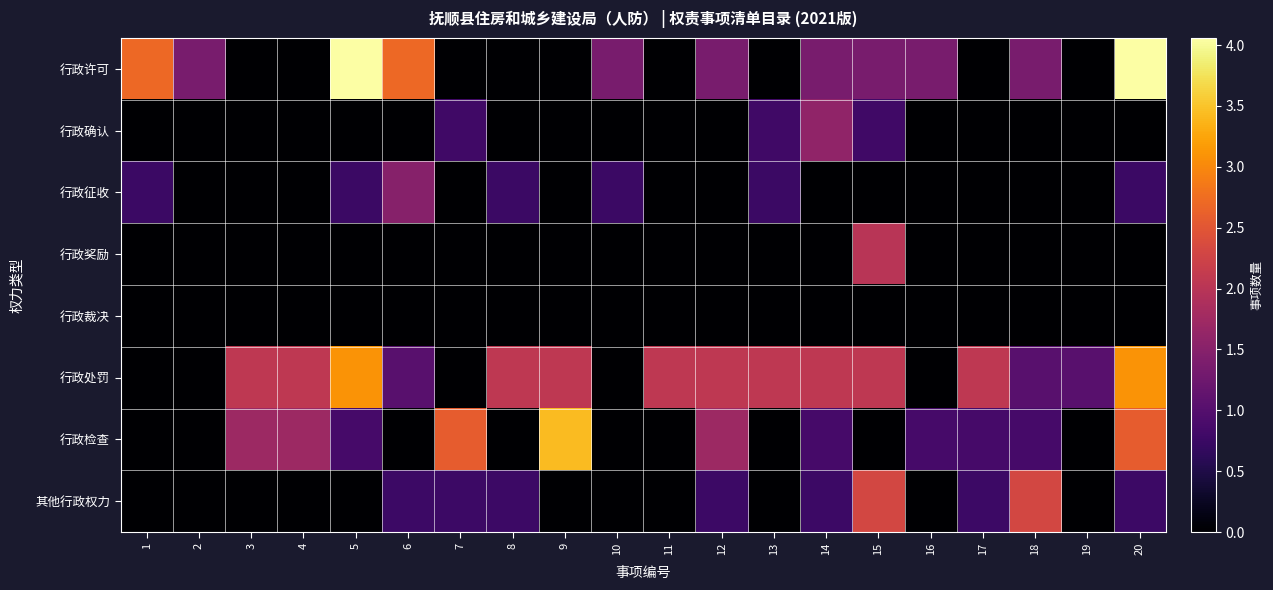

How many data points does each series have?

20